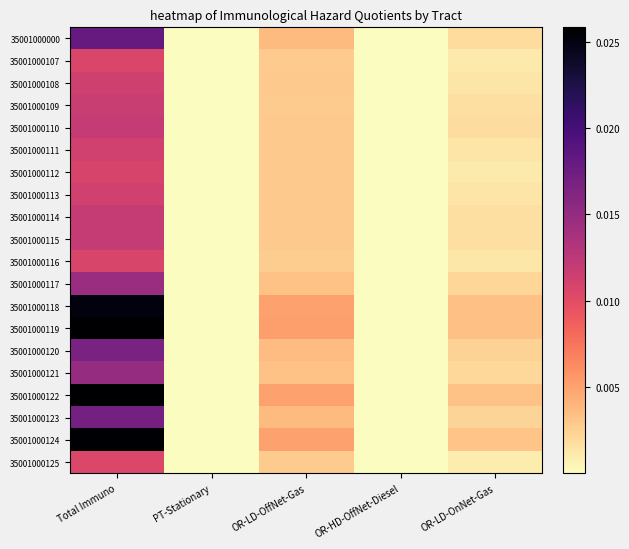

At OR-LD-OnNet-Gas, list the series in order from largest to smallest.

35001000119, 35001000118, 35001000122, 35001000124, 35001000120, 35001000123, 35001000117, 35001000121, 35001000000, 35001000110, 35001000114, 35001000109, 35001000115, 35001000108, 35001000111, 35001000113, 35001000116, 35001000112, 35001000107, 35001000125